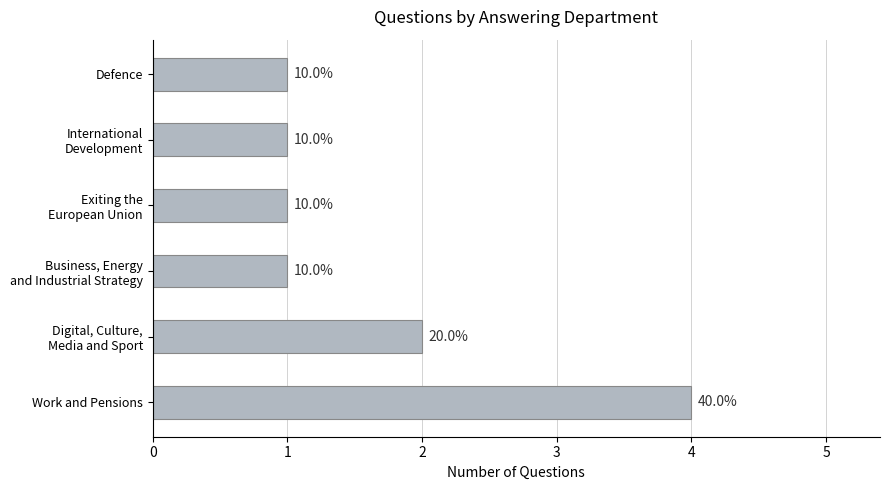

How many bars are there in total?

6